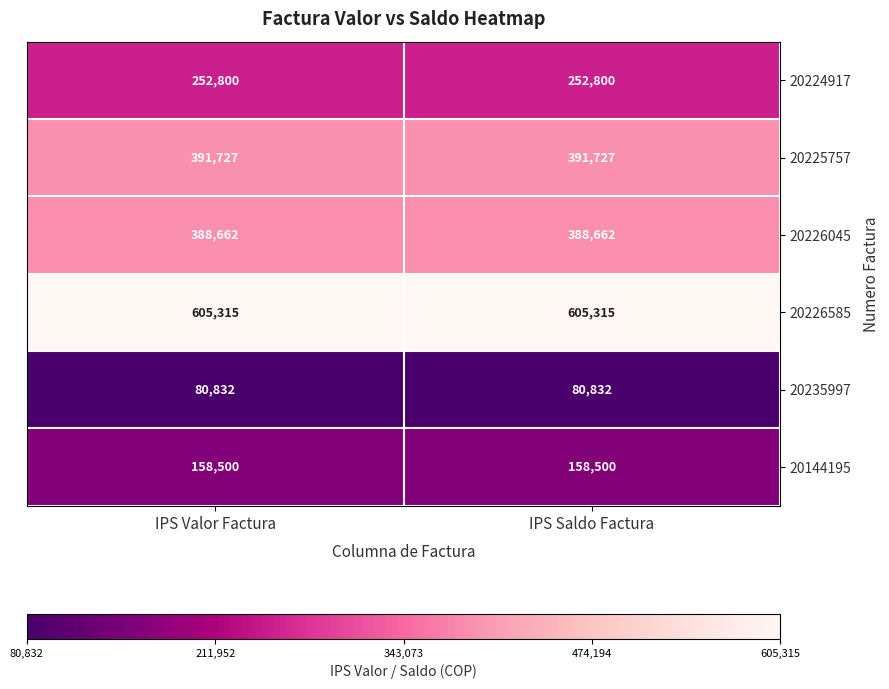

What value does the 20235997 series have at IPS Valor Factura?

80832